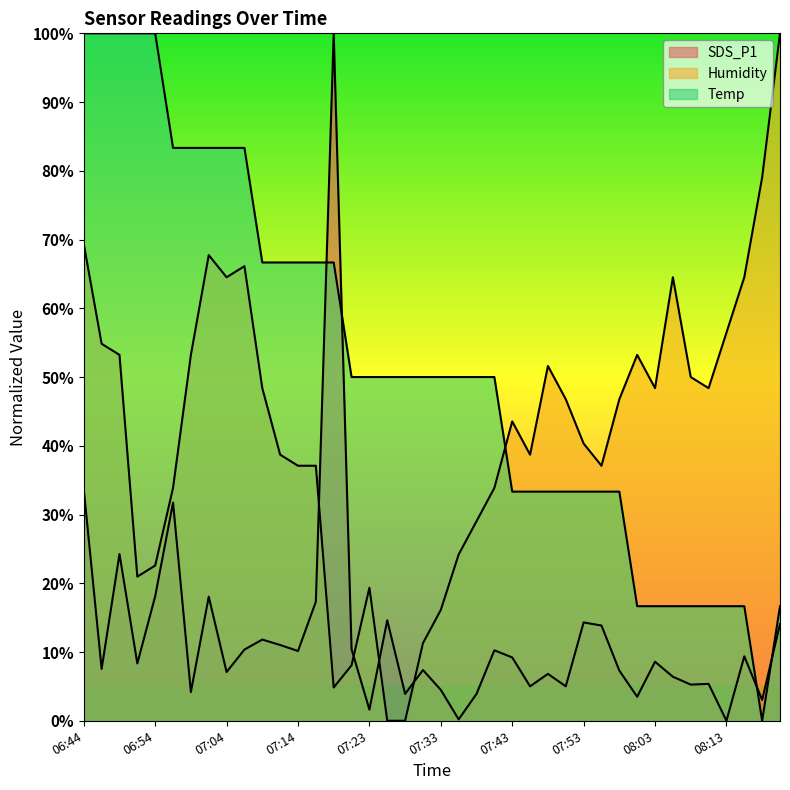

Between which two adjacent categories do Humidity and SDS_P1 first intersect?

07:16 and 07:19